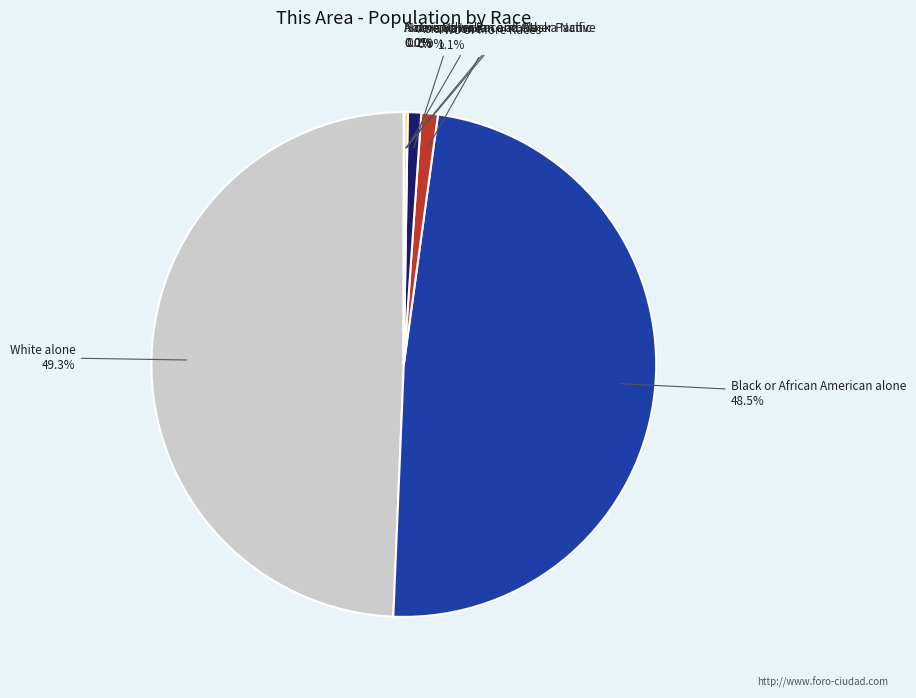

Which category has the biggest portion of the pie?

White alone